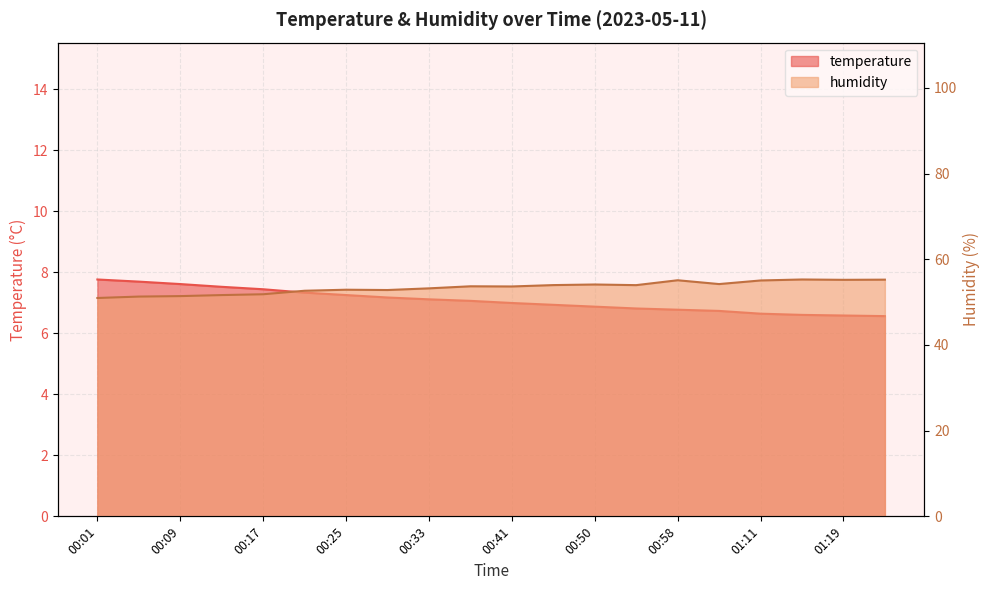

Is it true that temperature equals 10.5 at 00:13?

False